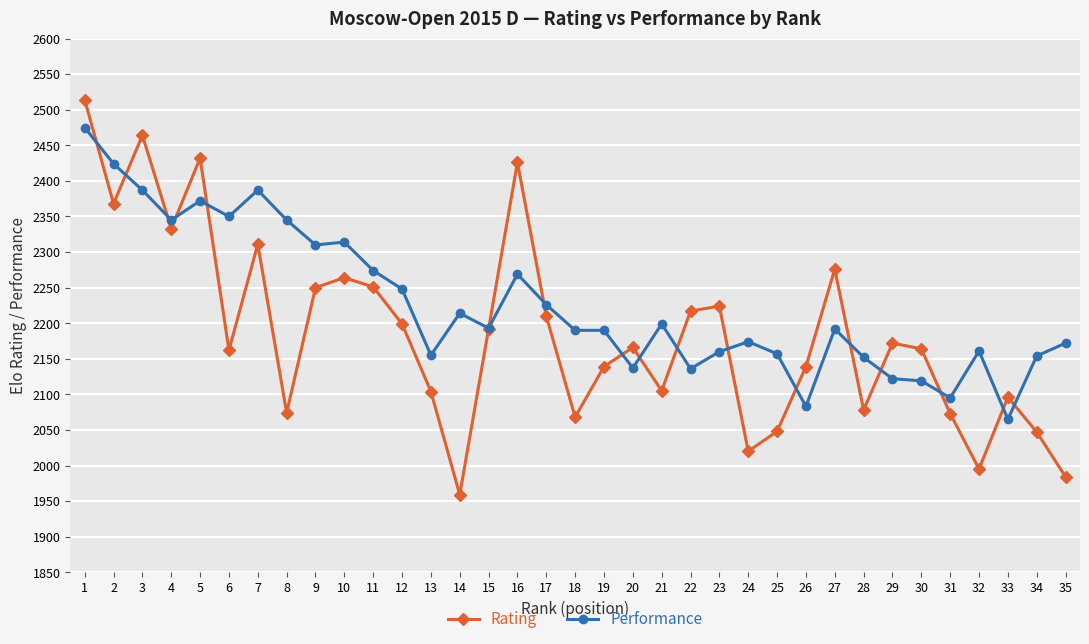

Which series has the largest range (max minus min)?

Rating